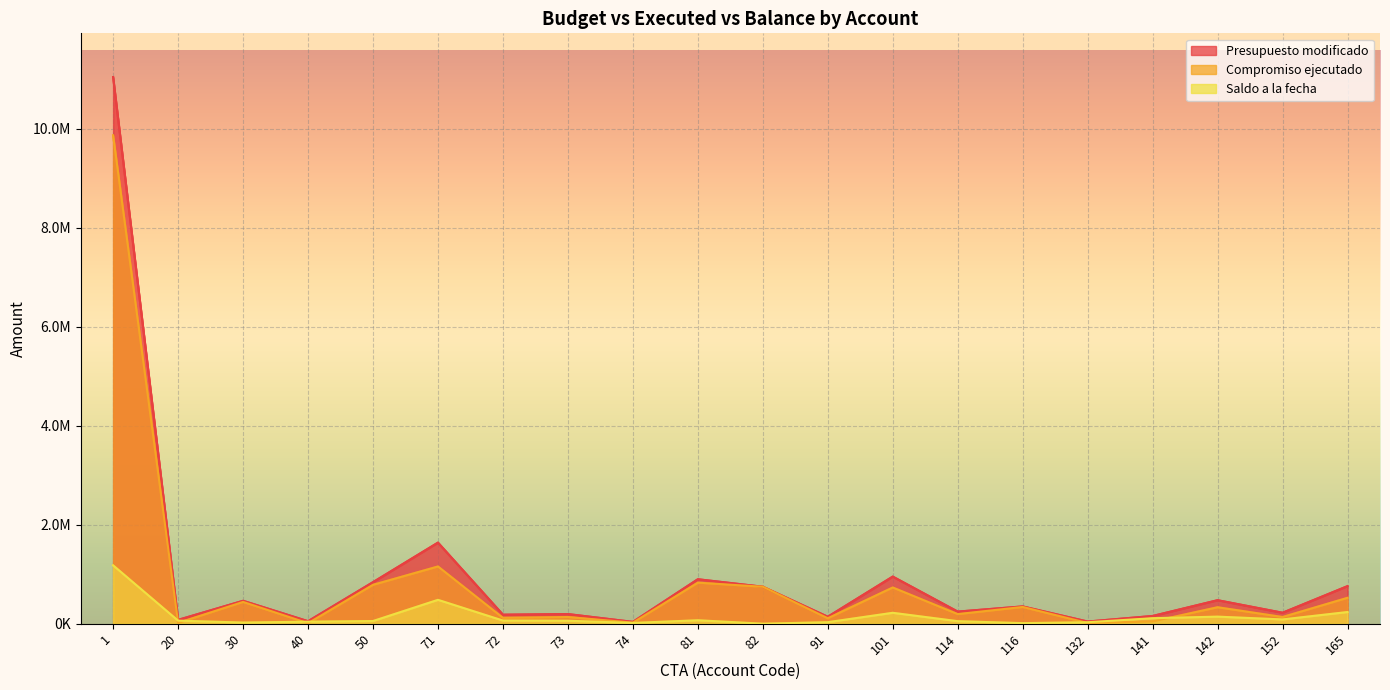

Reading left to right, list all the values displayed in this chart.

Saldo a la fecha: 1178177.2	61000.0	22743.3	40186.3	53453.1	481733.6	63183.7	59292.5	15149.4	68867.0	1.1	30189.3	219861.0	50621.4	11003.6	29296.8	110405.5	142153.6	85758.2	235366.8
Compromiso ejecutado: 9864399.8	16000.0	439496.7	9813.6	785346.9	1155873.4	118161.3	134775.5	21121.6	828747.0	746252.8	109810.7	731295.1	193378.6	337661.4	13703.2	44899.5	332003.4	134956.8	522884.2
Presupuesto modificado: 11042577.0	77000.0	462240.0	50000.0	838800.0	1637607.0	181345.0	194068.0	36271.0	897614.0	746254.0	140000.0	951156.0	244000.0	348665.0	43000.0	155305.0	474157.0	220715.0	758251.0